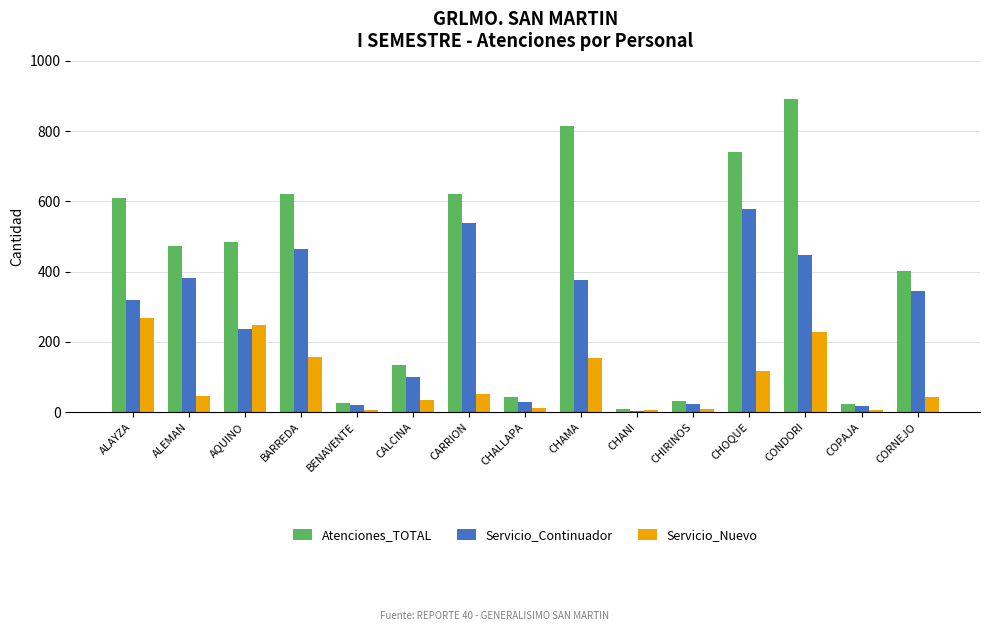

How many series are shown in this chart?

3